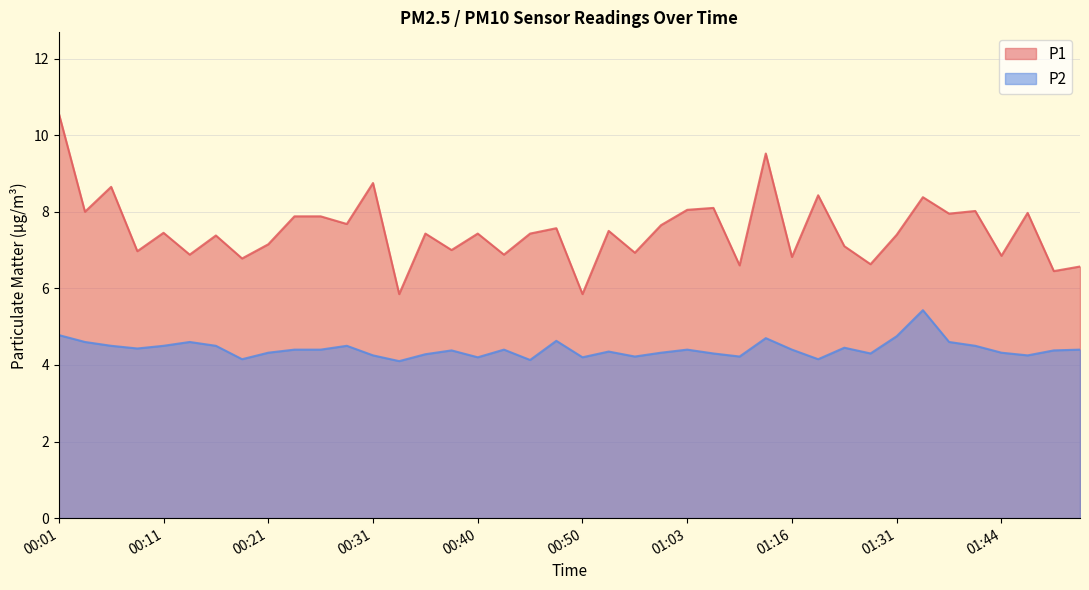

What is the total value across all series at 00:31?

13.0